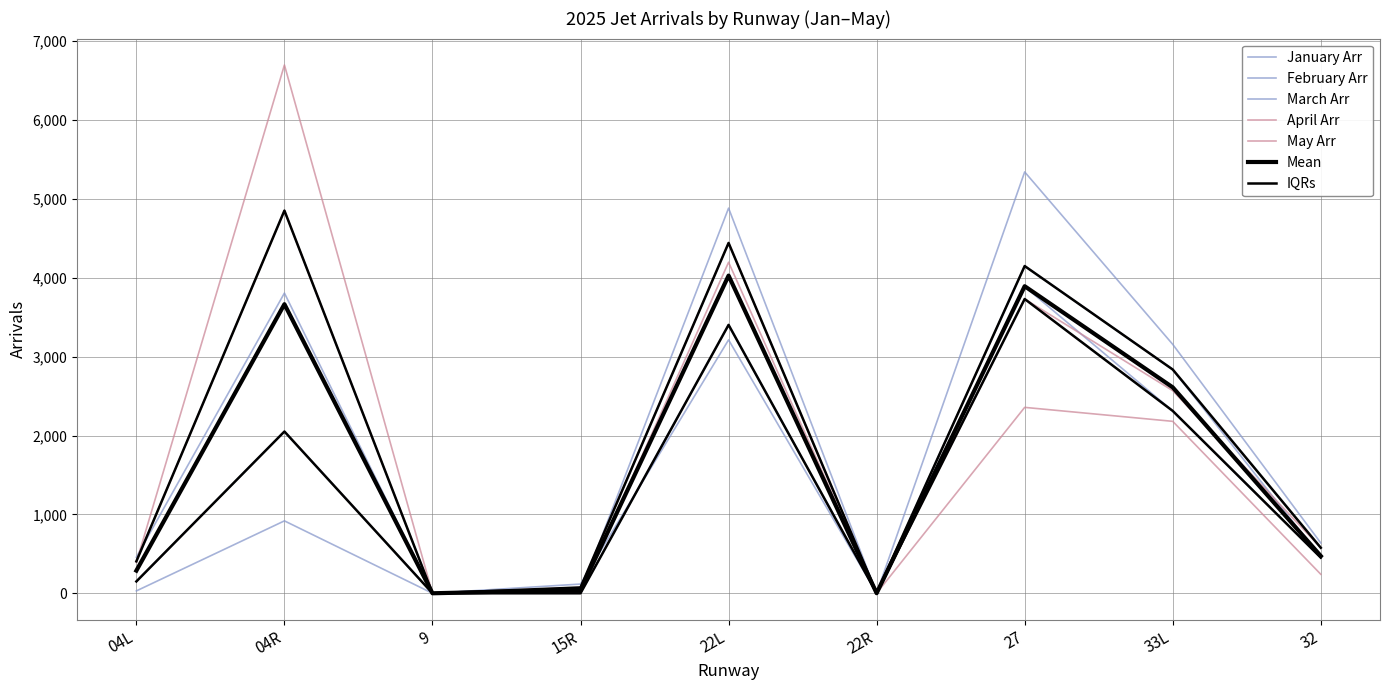

At which label does February Arr first exceed 455?

04R